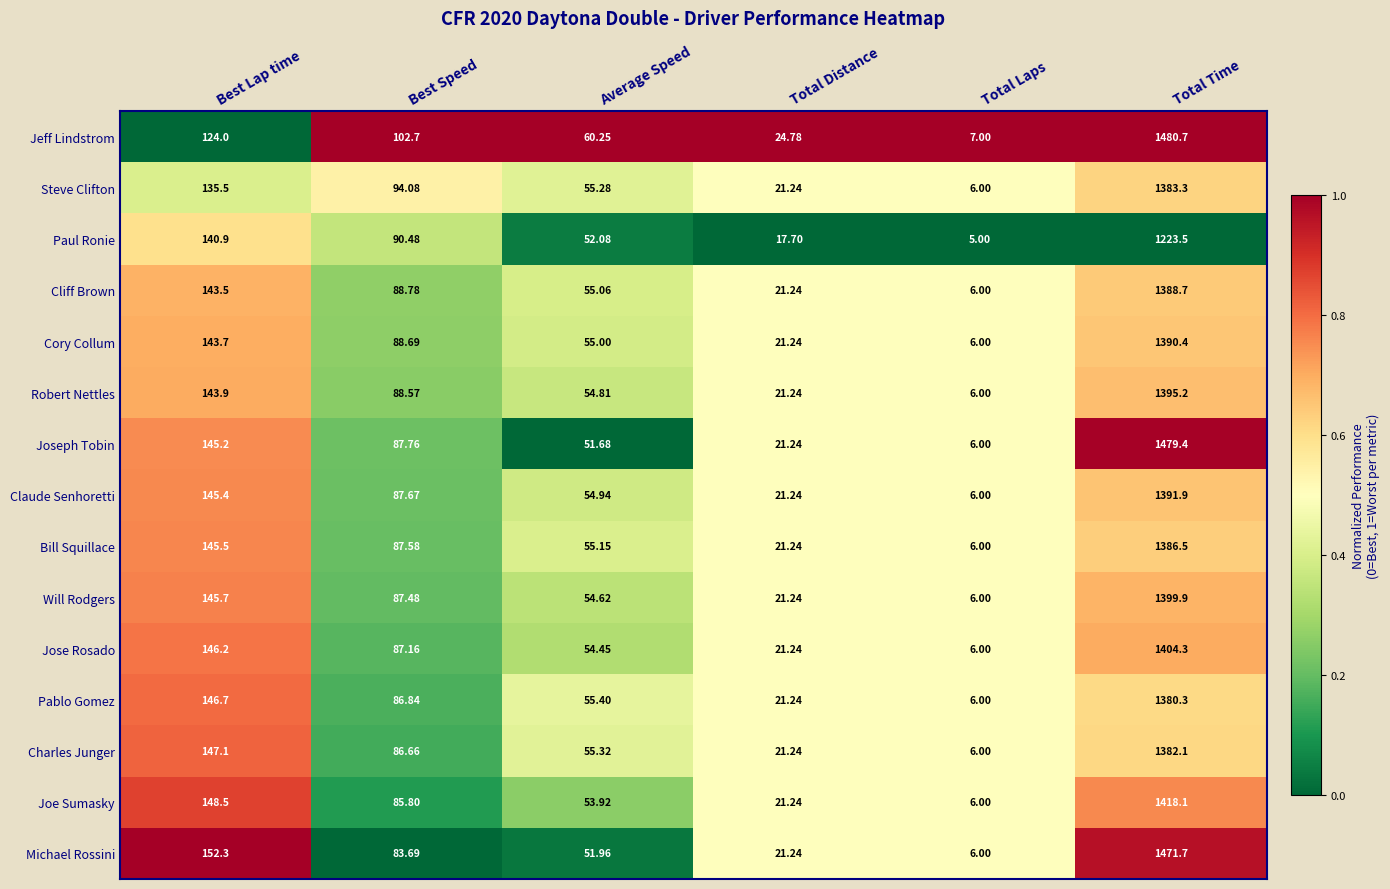

Which category has the lowest value across all series?

Total Laps